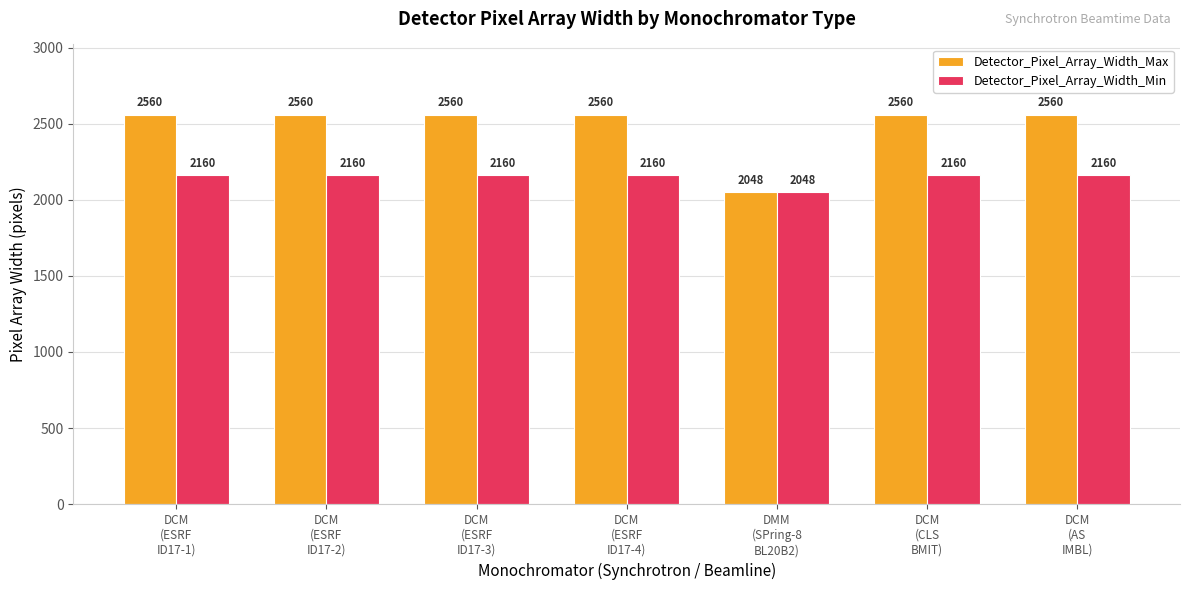

Rank the series at DCM
(AS
IMBL) from highest to lowest value.

Detector_Pixel_Array_Width_Max, Detector_Pixel_Array_Width_Min